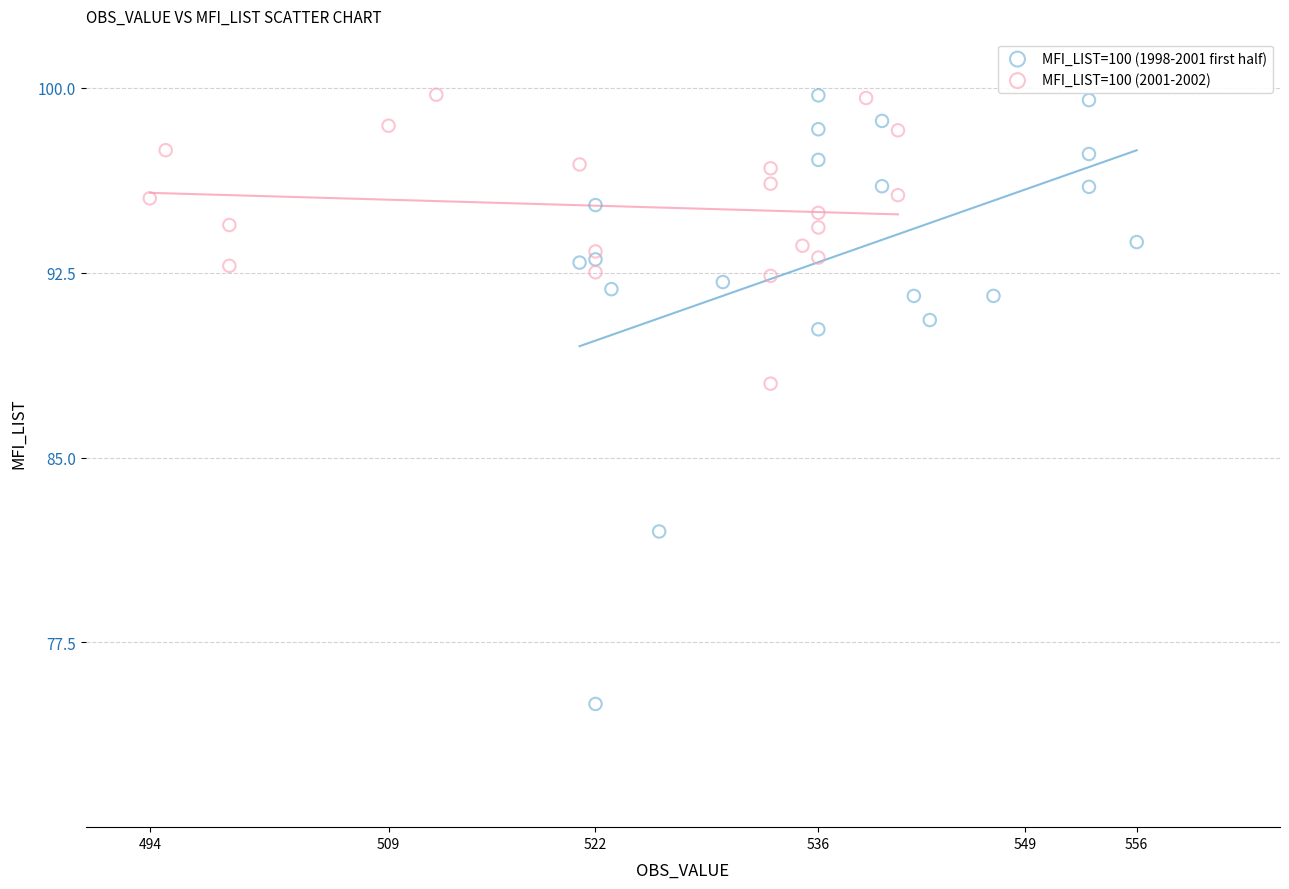

Which series contains the lowest Y value?

MFI_LIST=100 (1998-2001 first half)